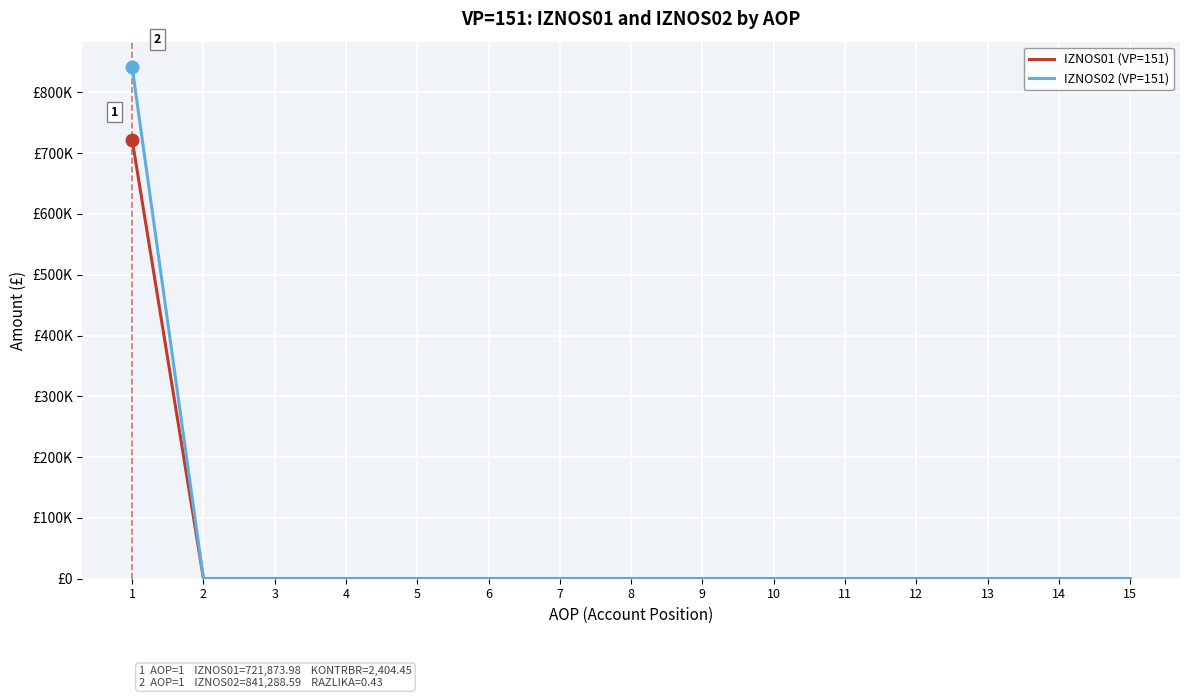

At 4, list the series in order from largest to smallest.

IZNOS01 (VP=151), IZNOS02 (VP=151)